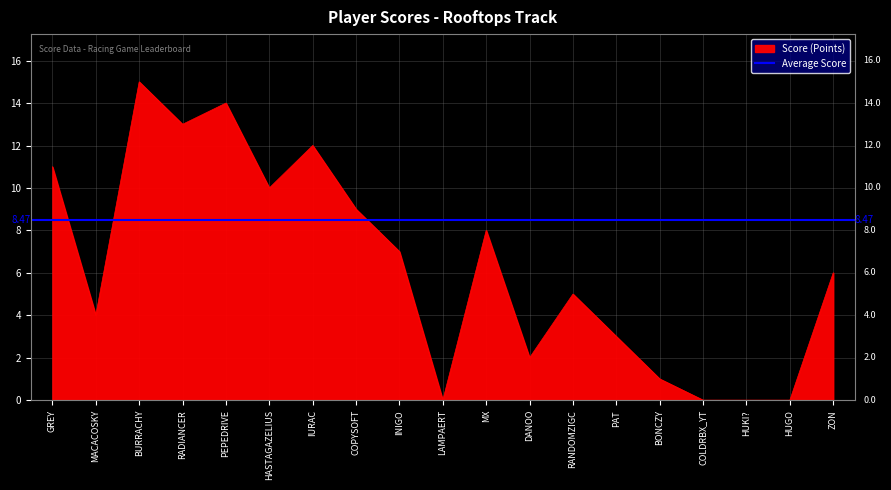

At which category does the data reach its first local peak?

BURRACHY